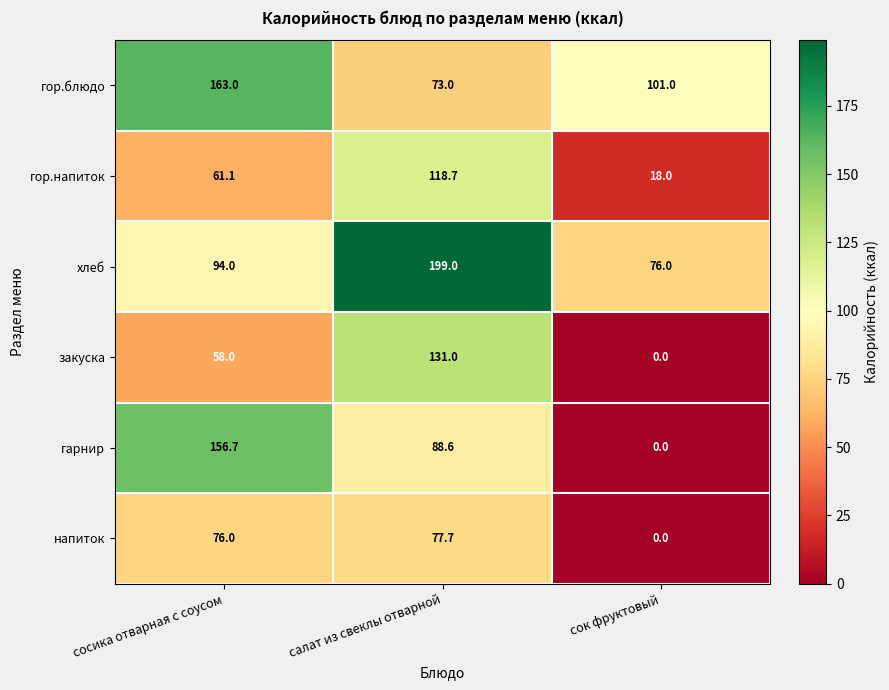

Is it true that гарнир equals 210.1 at сосика отварная с соусом?

False